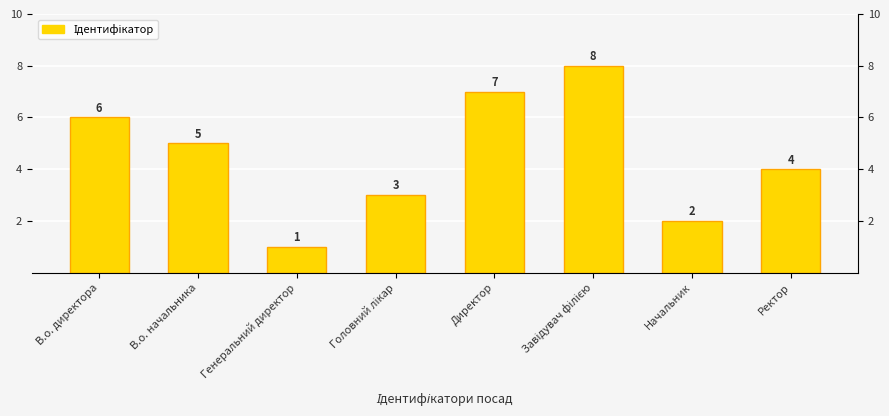

Does the chart contain stacked bars?

No